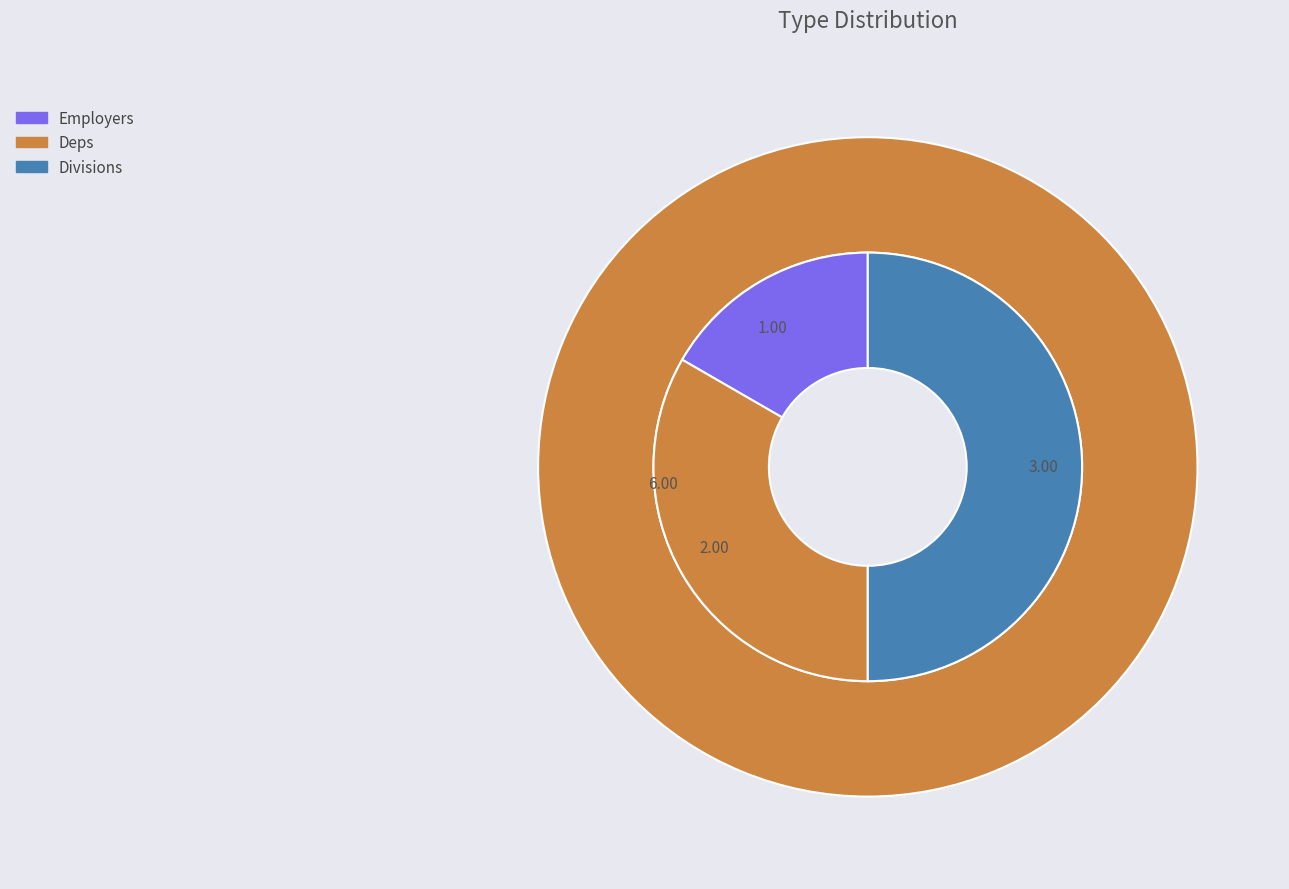

Combined, do Divisions and Employers account for over 50%?

Yes